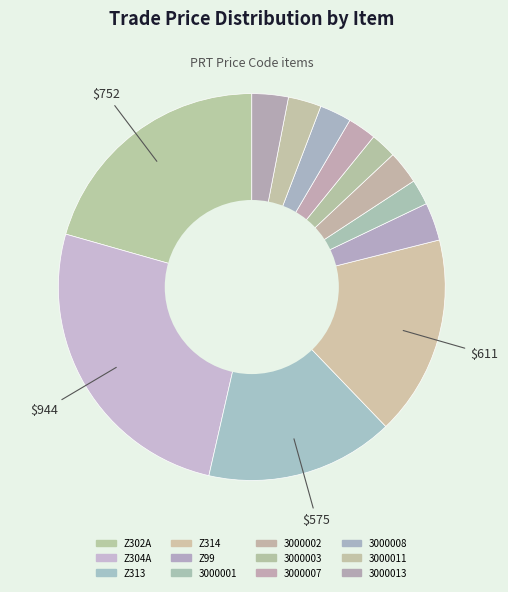

What percentage is the 3000013 slice, to the nearest percent?

3%